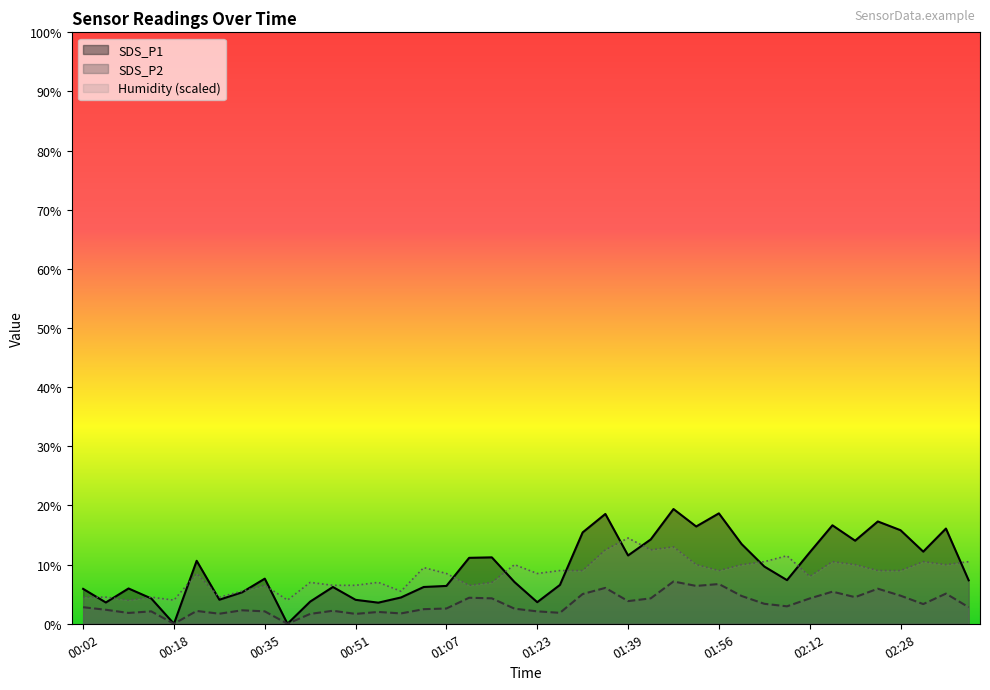

The value of Humidity (scaled) at 01:56 is 9.0. True or false?

True